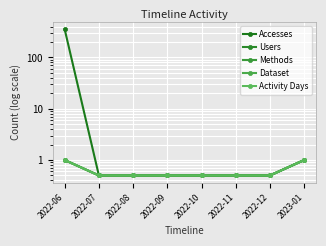

List the series in order of their peak value, lowest first.

Users, Methods, Dataset, Activity Days, Accesses